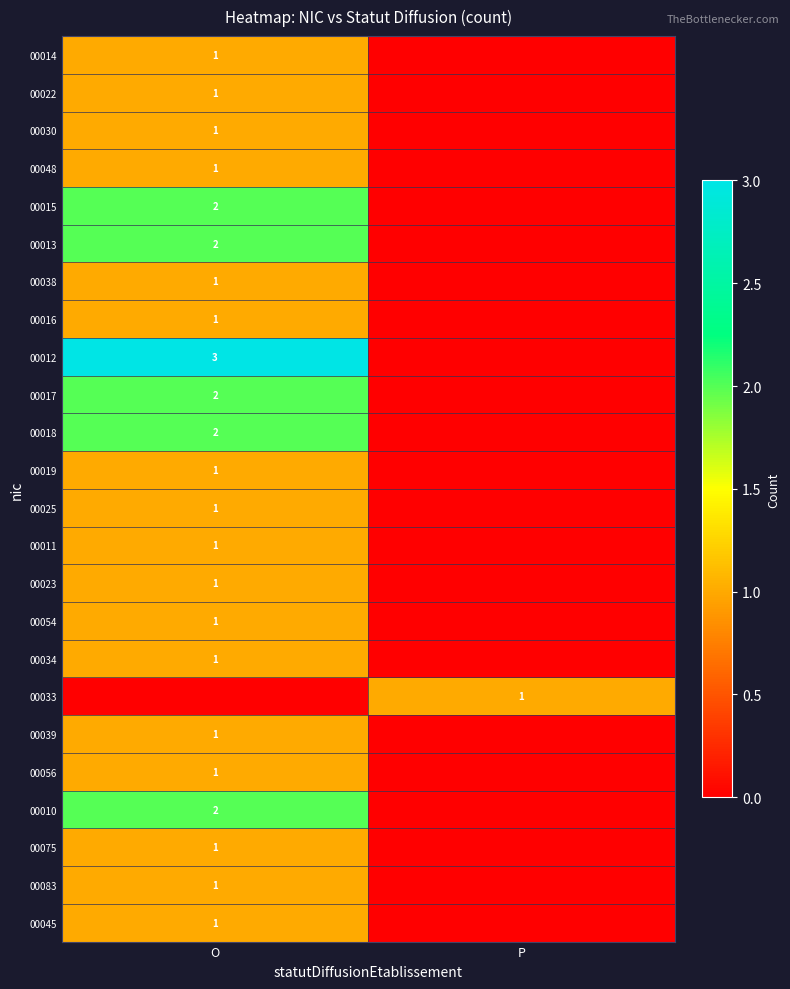

What is the total value across all series at O?

30